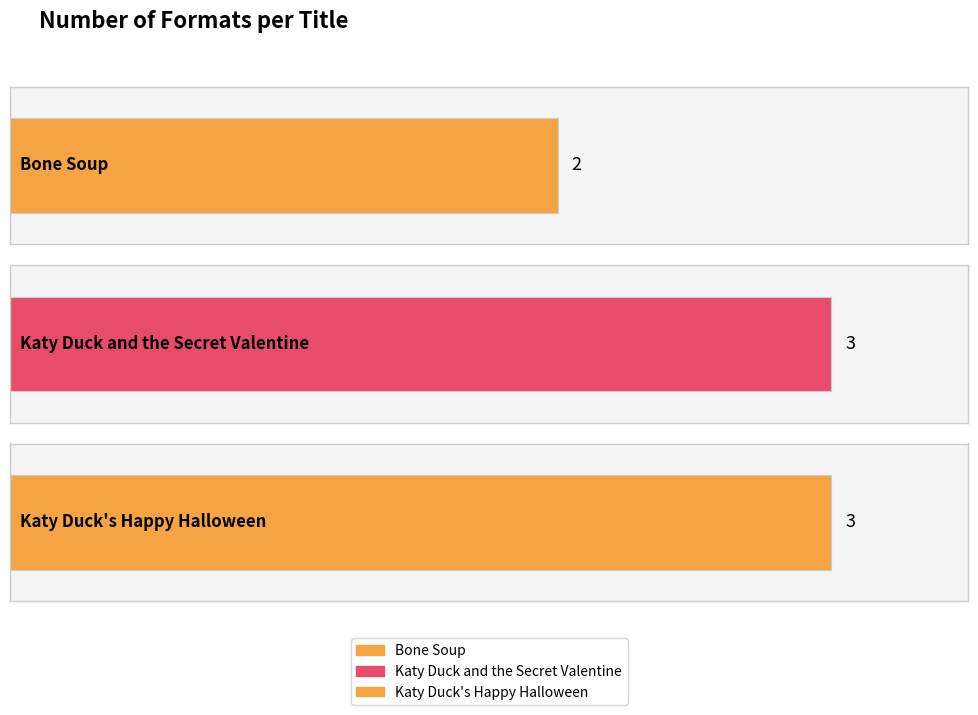

Rank the categories by value from lowest to highest.

Bone Soup, Katy Duck and the Secret Valentine, Katy Duck's Happy Halloween